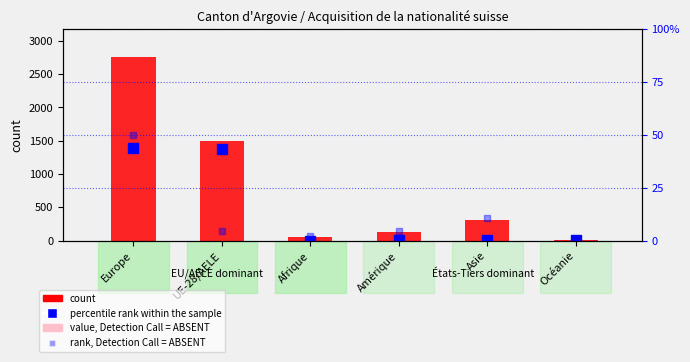

At which label does percentile rank within the sample first exceed 15?

Europe